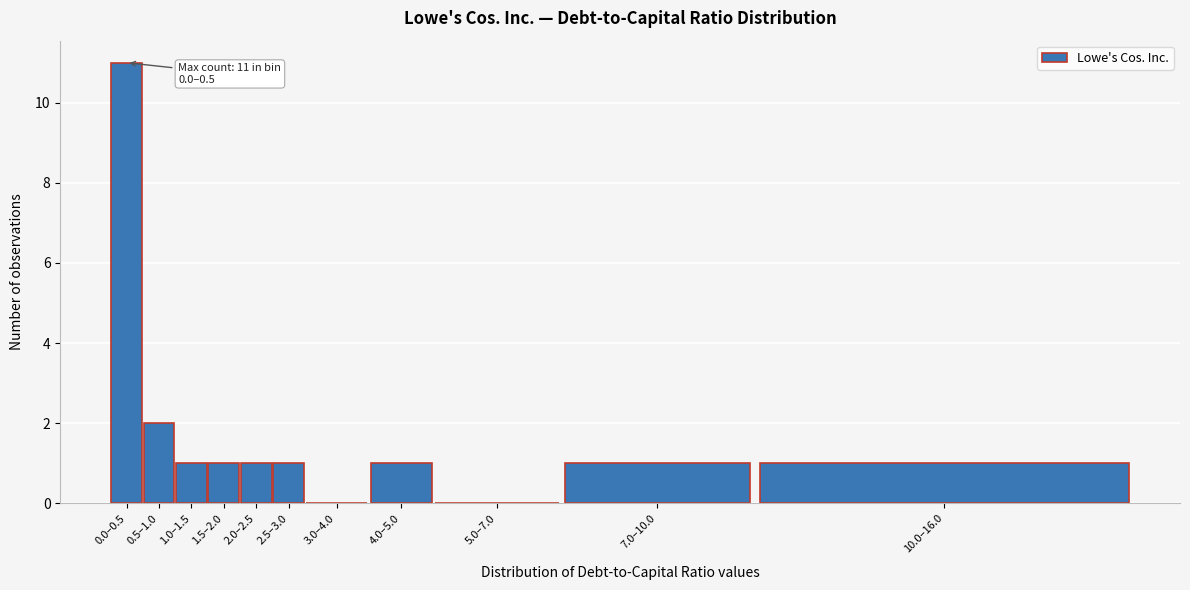

Reading left to right, what are all the values shown in this chart?

0.0–0.5=11	0.5–1.0=2	1.0–1.5=1	1.5–2.0=1	2.0–2.5=1	2.5–3.0=1	3.0–4.0=0	4.0–5.0=1	5.0–7.0=0	7.0–10.0=1	10.0–16.0=1